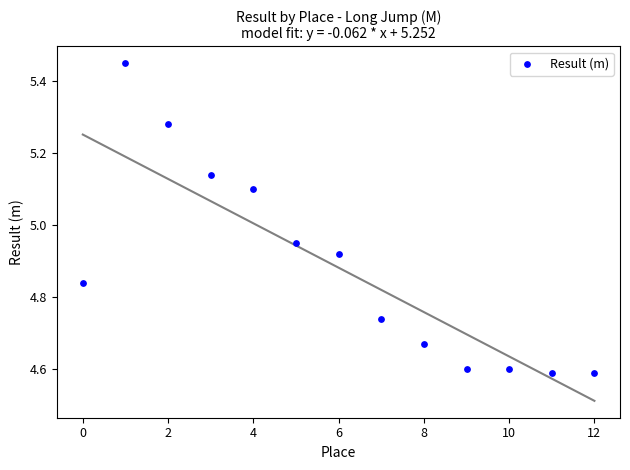

What is the range of Y values (max minus min)?

0.9